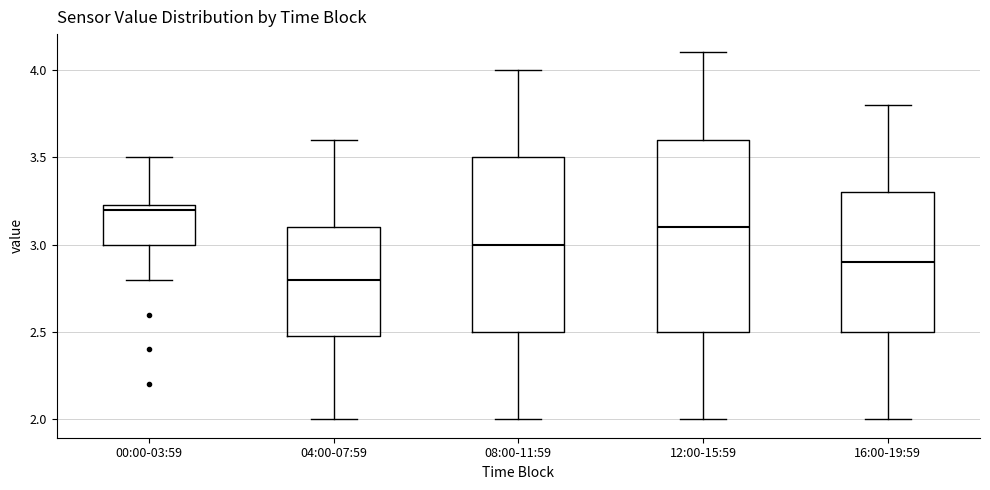

Reading left to right, read every box against the y-axis: the position of its median line, the range the box covers, and the ends of its whiskers. The values are not printed on the chart, so give them approximately, as read against the axis.

00:00-03:59: median 3.20, box 3.00 to 3.25, whiskers 2.80 to 3.50
04:00-07:59: median 2.80, box 2.50 to 3.10, whiskers 2.00 to 3.60
08:00-11:59: median 3.00, box 2.50 to 3.50, whiskers 2.00 to 4.00
12:00-15:59: median 3.10, box 2.50 to 3.60, whiskers 2.00 to 4.10
16:00-19:59: median 2.90, box 2.50 to 3.30, whiskers 2.00 to 3.80